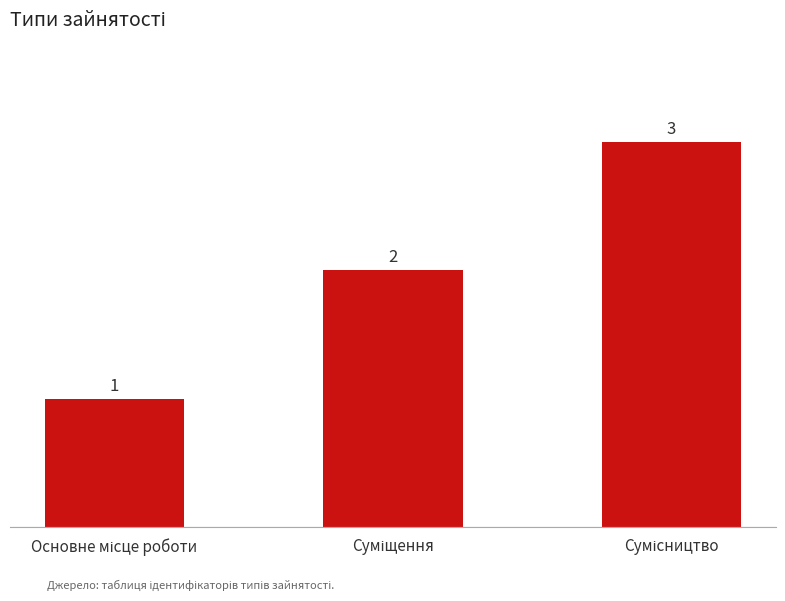

What is the sum of all values?

6